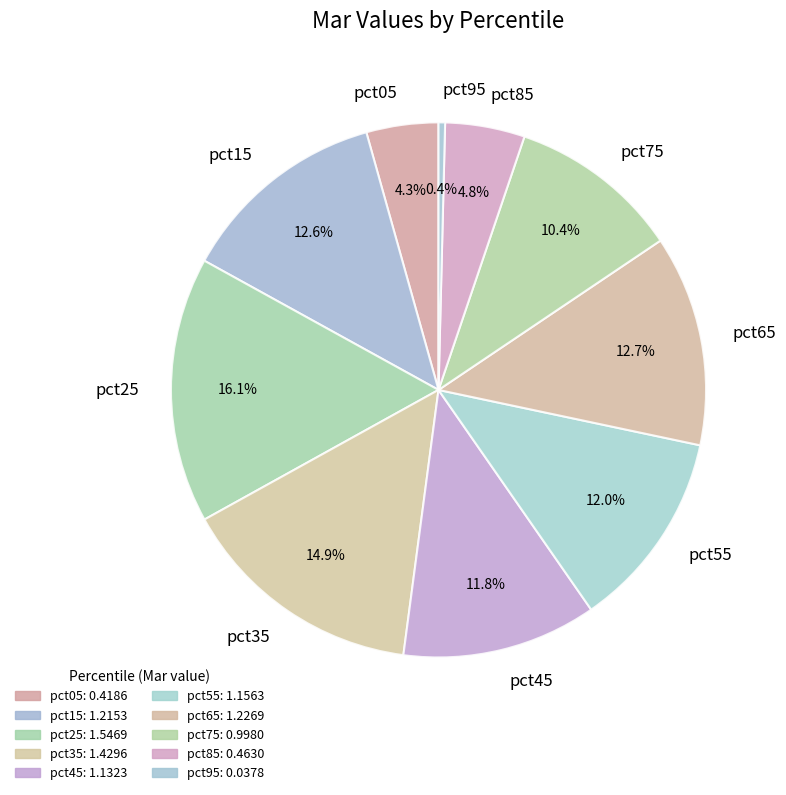

Count the number of slices in the pie.

10